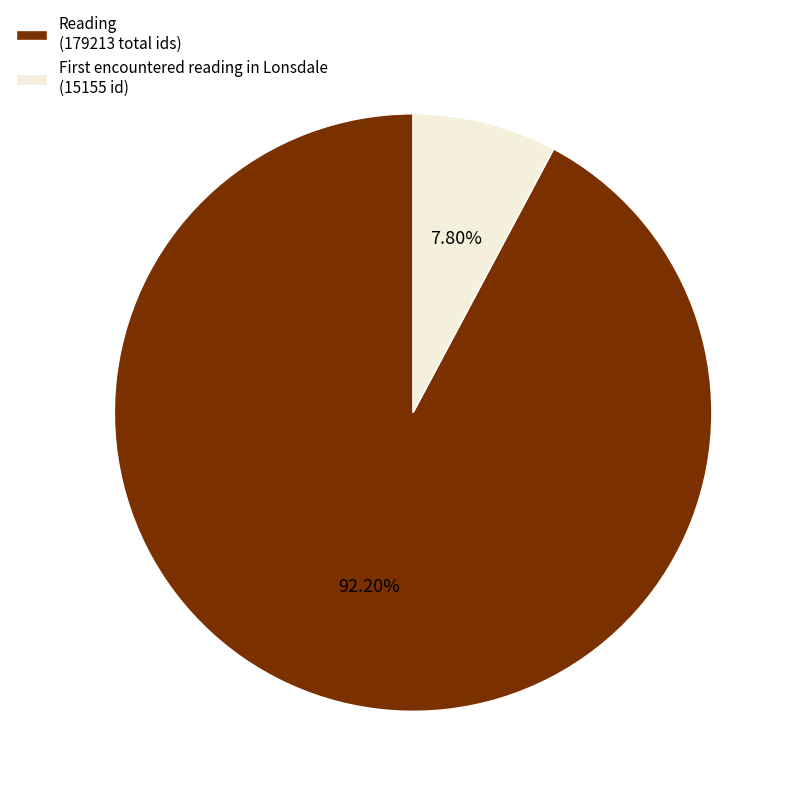

Rank the categories by value from lowest to highest.

First encountered reading in Lonsdale (15155 id), Reading (179213 total ids)